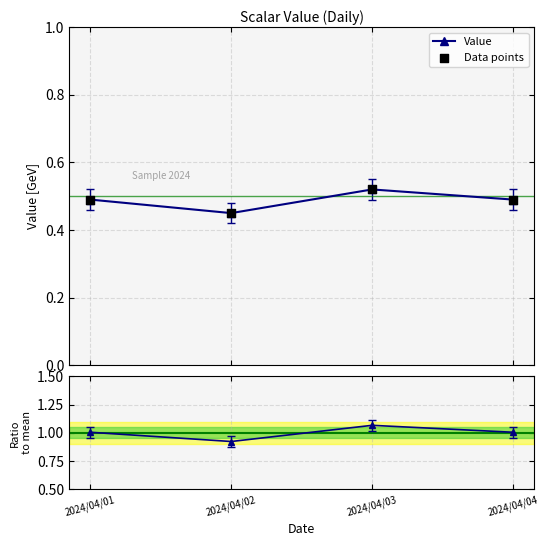

What is the total value across all series at 2024/04/01?

2.0